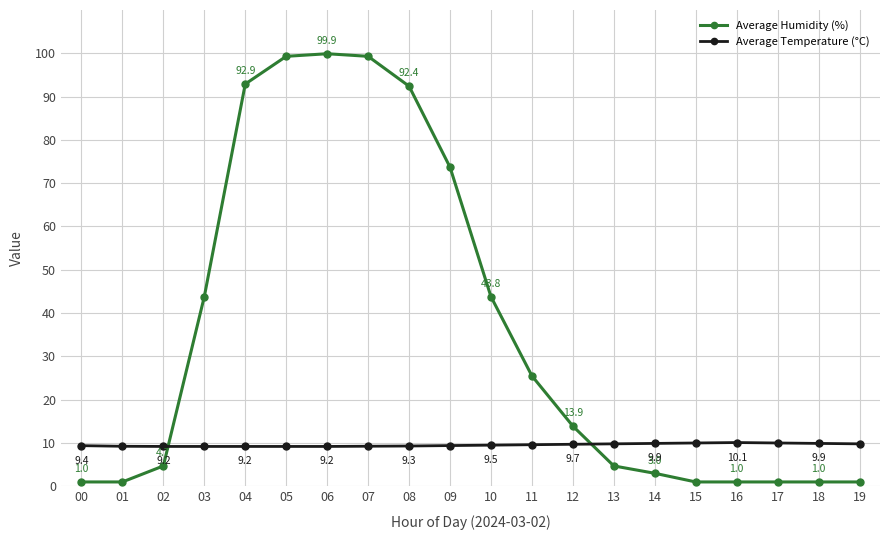

What is the value of the Average Temperature (°C) point at the 9th from the left?

9.3